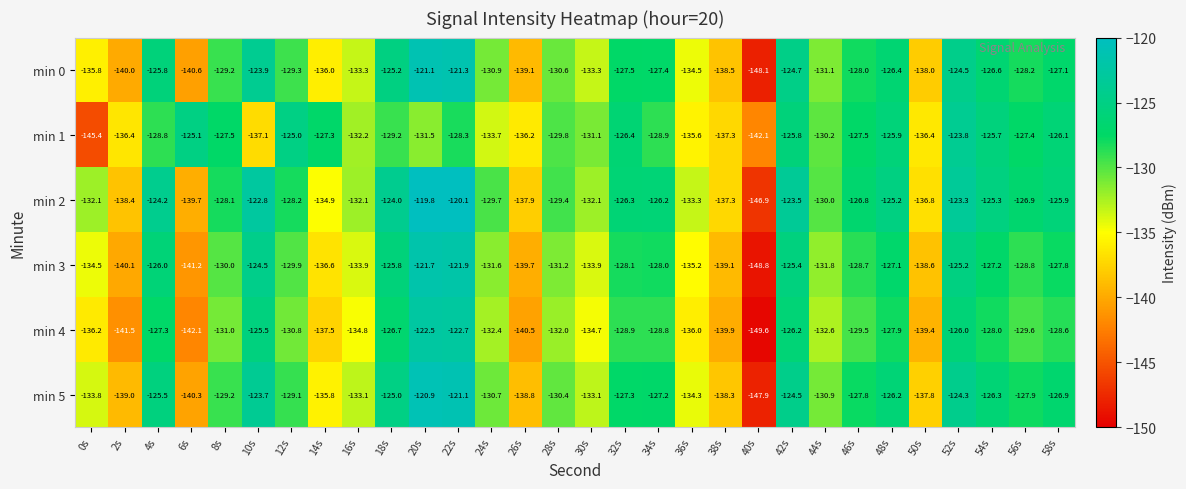

At 22s, list the series in order from smallest to largest.

min 1, min 4, min 3, min 0, min 5, min 2